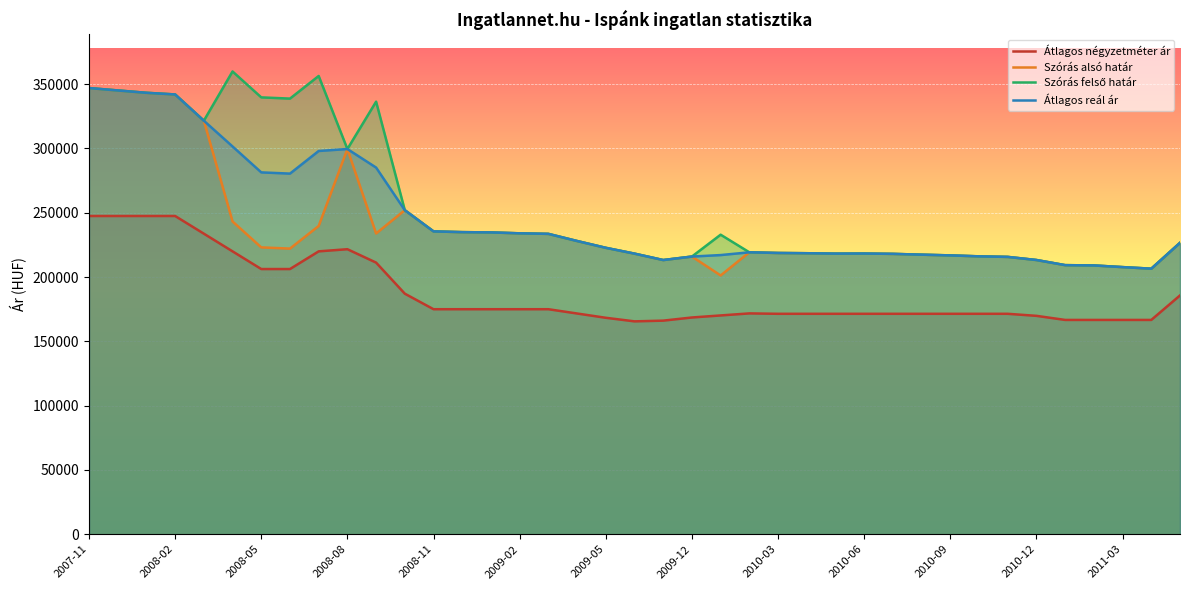

True or false: Átlagos reál ár and Átlagos négyzetméter ár cross at least once.

False